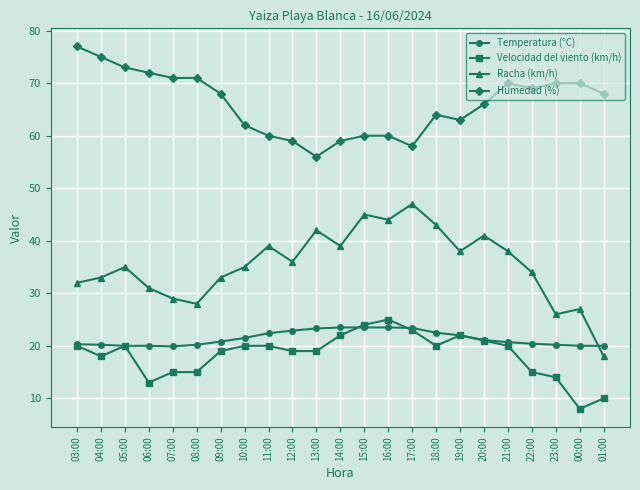

What is the average value of the Humedad (%) series?

66.1